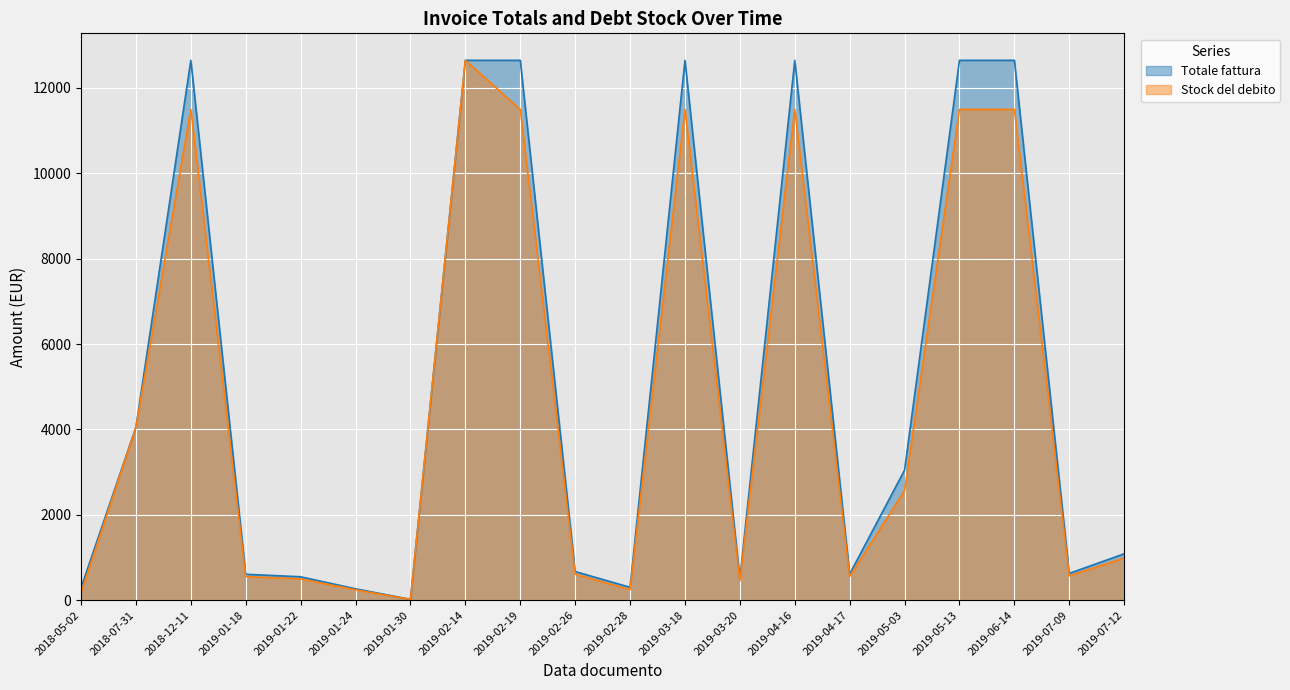

List the series in order of their peak value, lowest first.

Stock del debito, Totale fattura